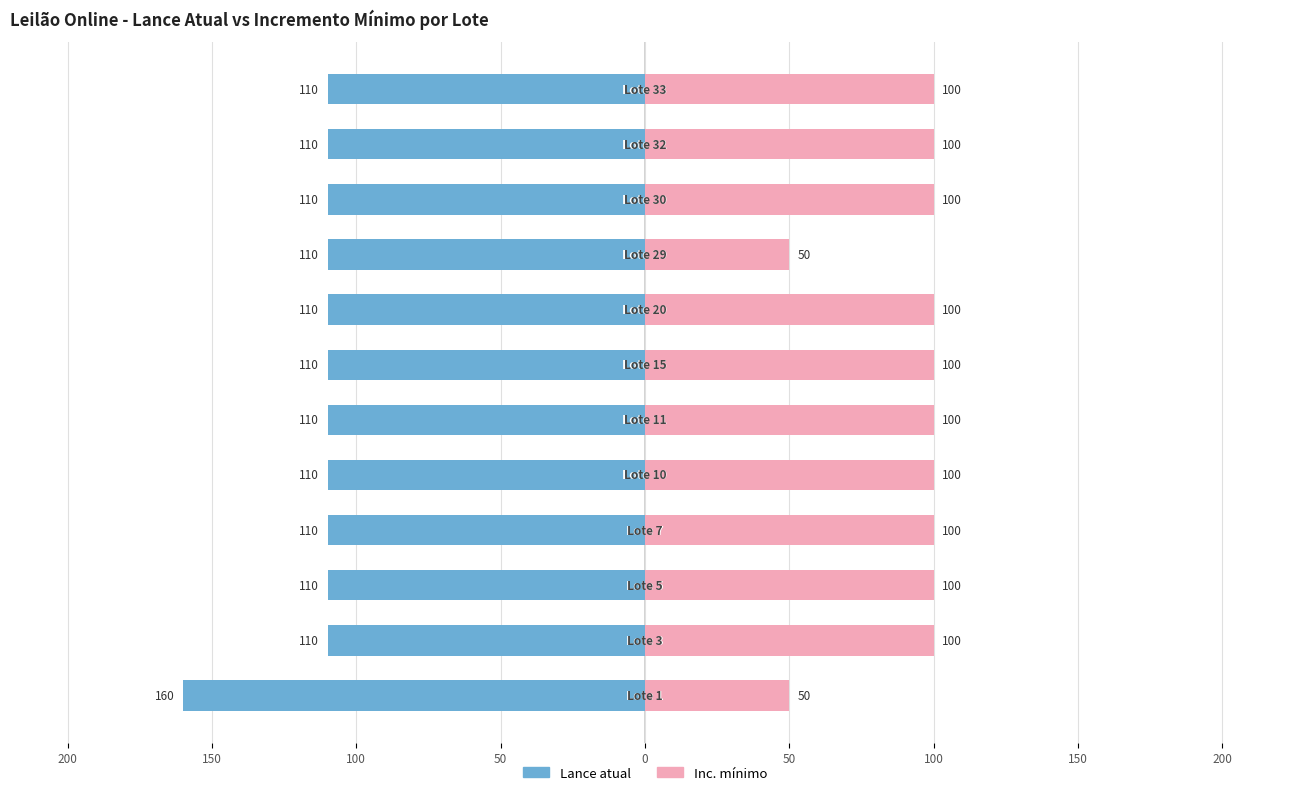

Which series has the largest range (max minus min)?

Lance atual